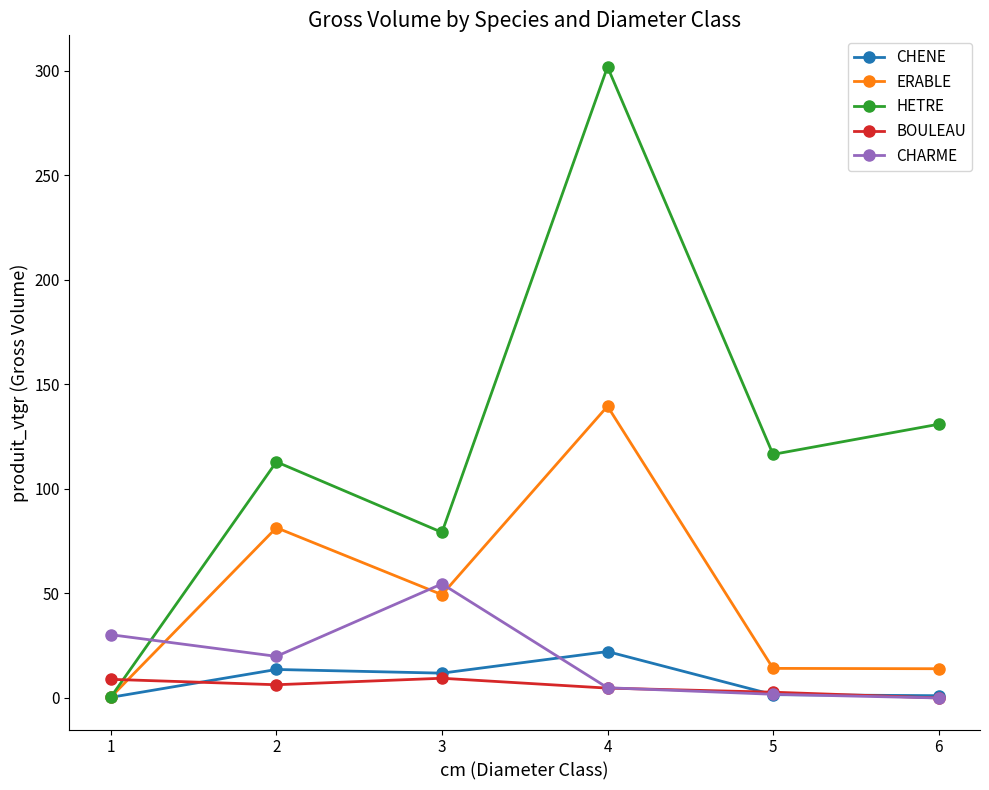

Between 2 and 4, which series saw the biggest shift?

HETRE